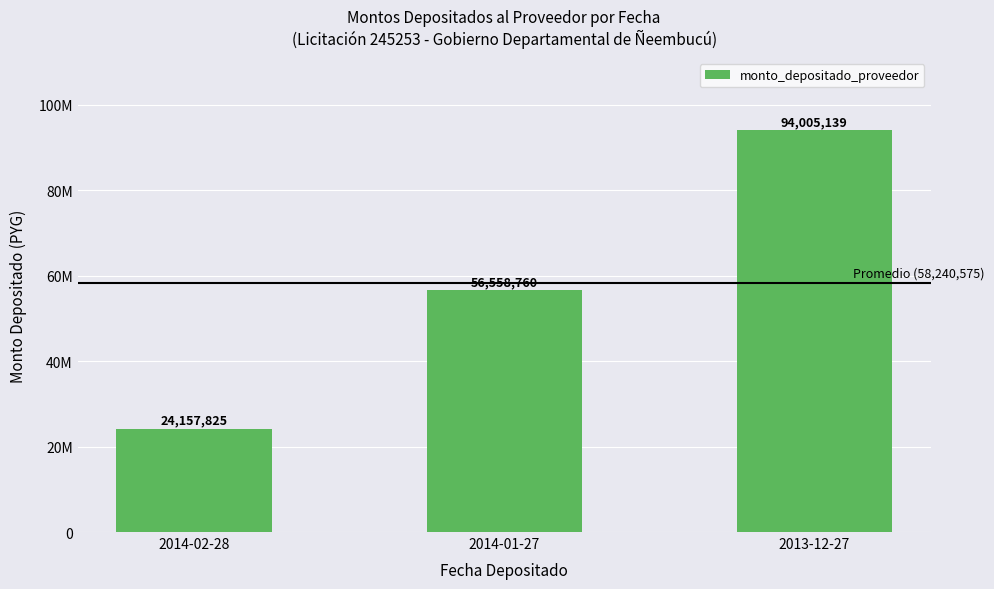

Read the value at 2014-02-28.

24157825